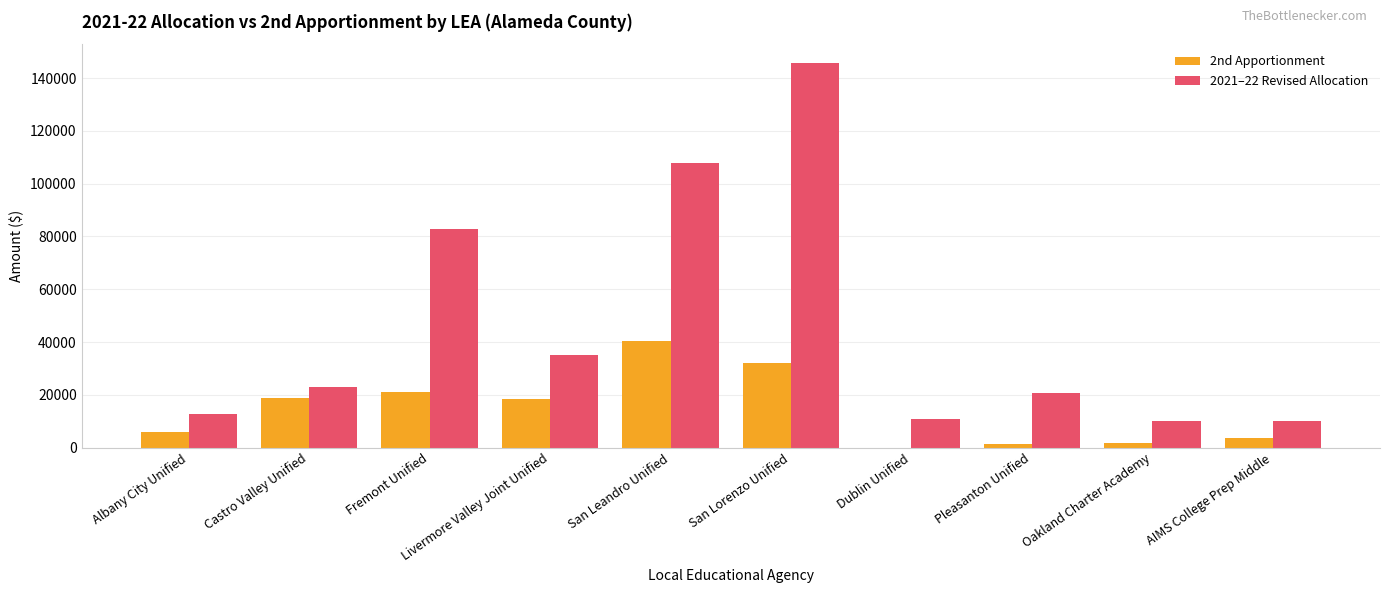

How many data points does each series have?

10